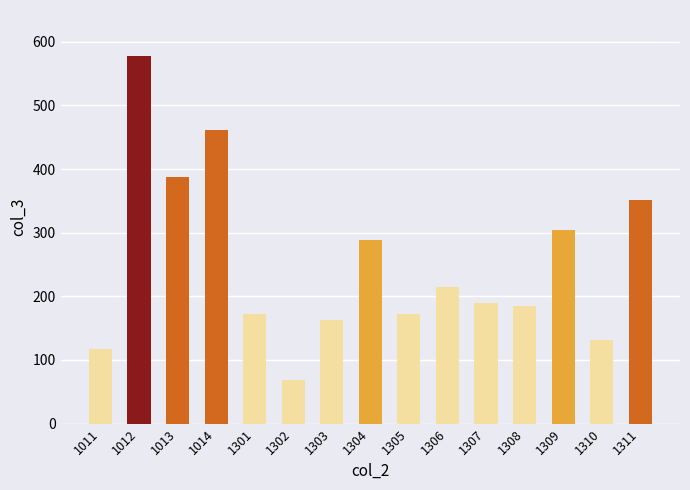

What is the change in value from 1302 to 1308?

+116